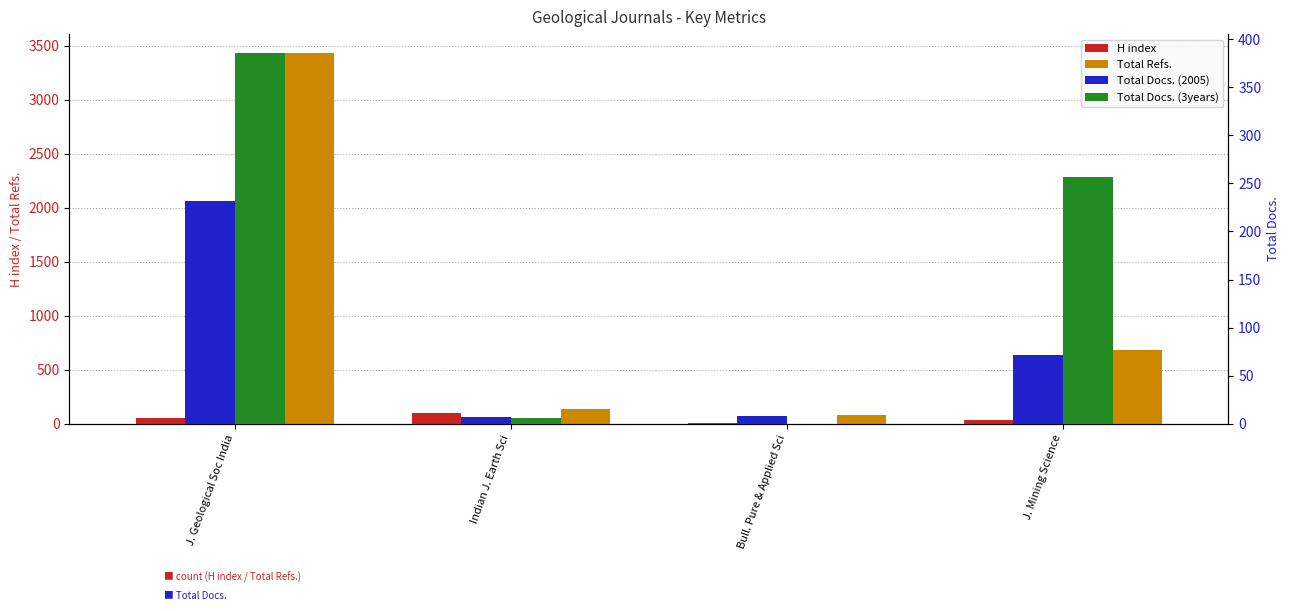

Is the value of Total Docs. (3years) at Indian J. Earth Sci greater than the value of H index at Indian J. Earth Sci?

No